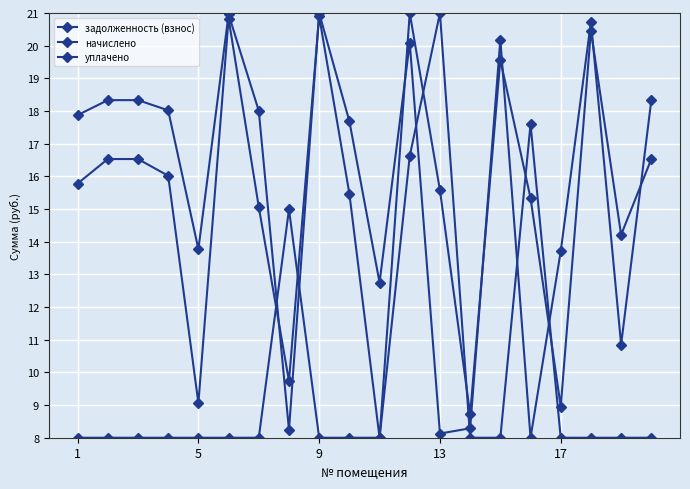

What is the difference between the maximum and minimum values in the задолженность (взнос) series?

13.0